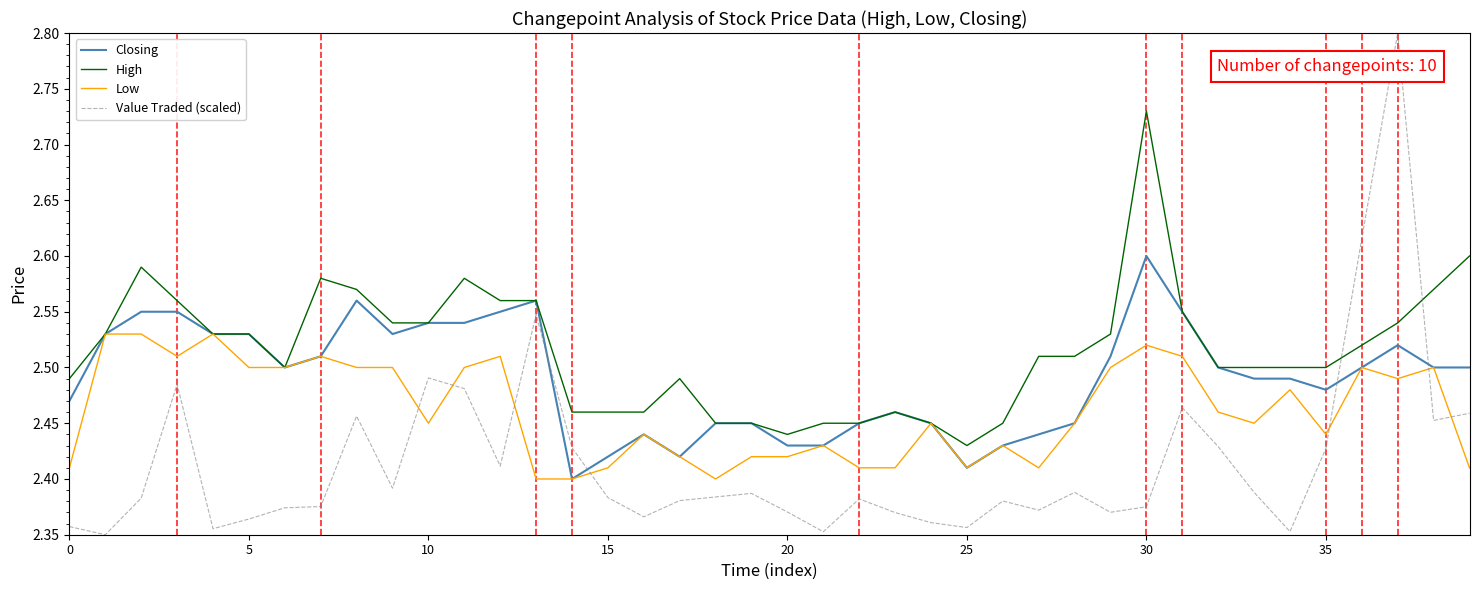

What is the greatest value displayed?

2.8